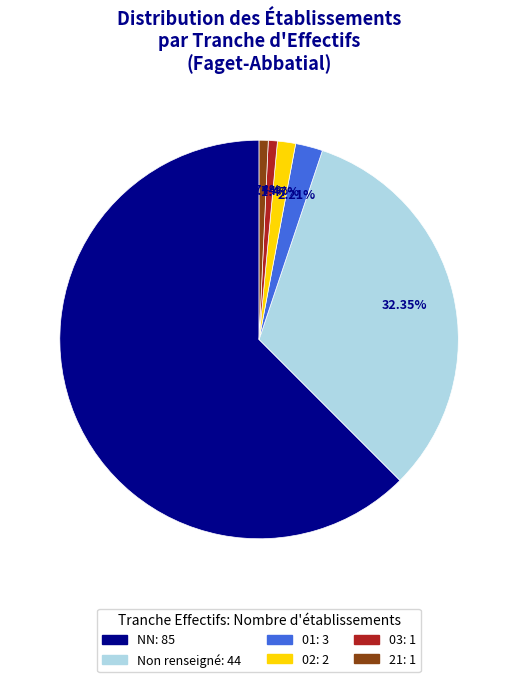

Does any single category account for the majority?

Yes